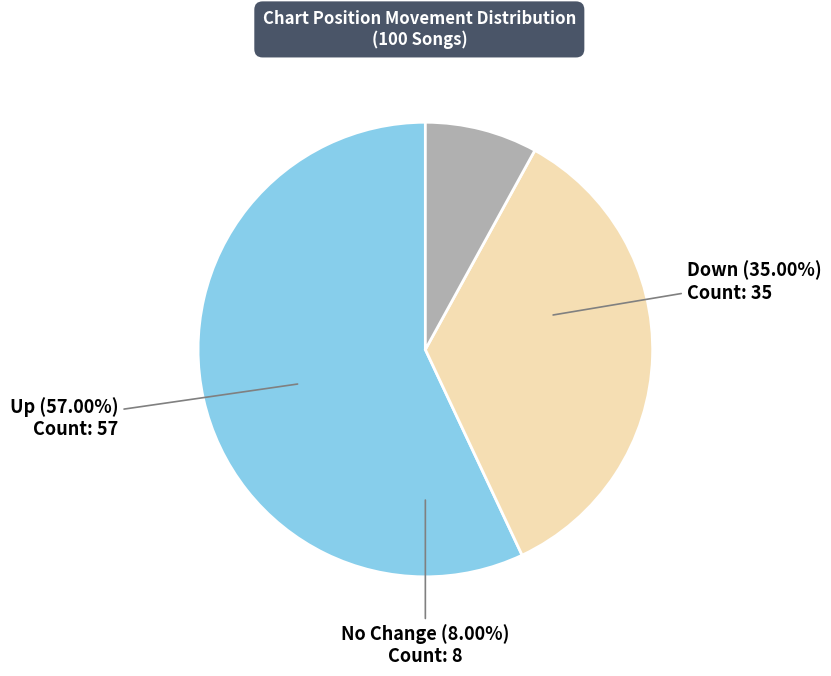

What is the change in value from down to -?

-27